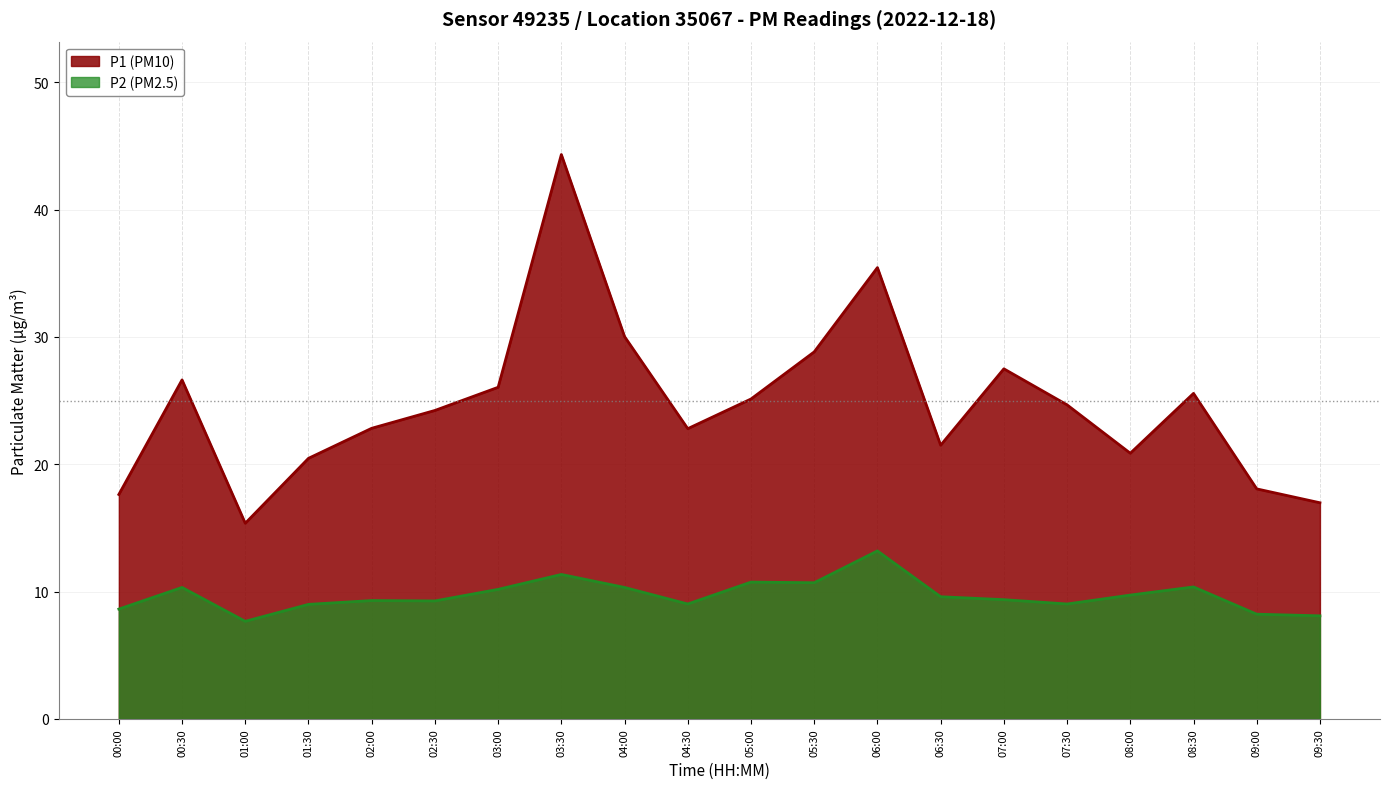

Which series has the largest range (max minus min)?

P1 (PM10)